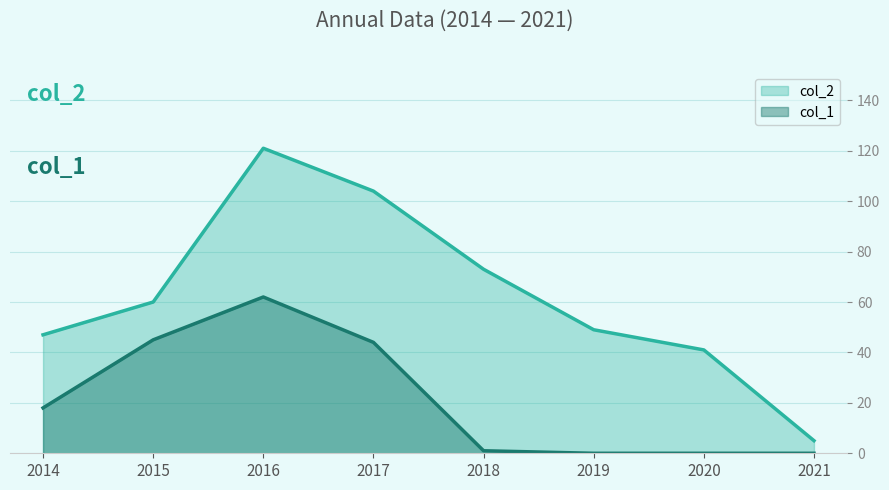

At how many categories does at least one series exceed 8?

7